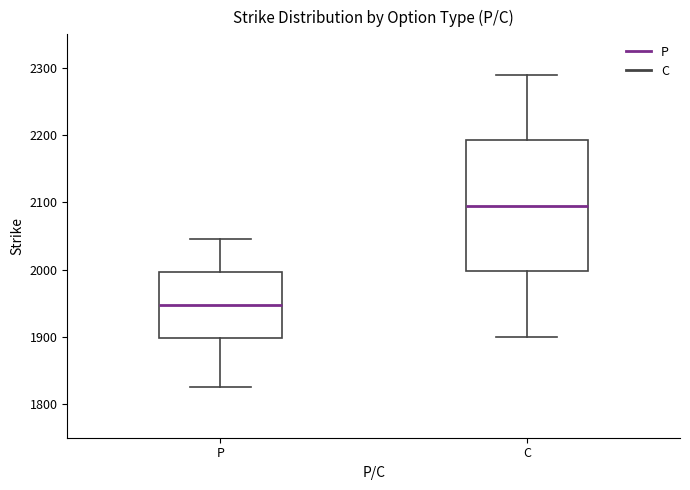

Reading left to right, transcribe this box plot: for each box, give where its median line is, the range the box spans, and where its two whiskers end, as read against the y-axis. The values are not printed on the chart, so give them approximately, as read against the axis.

P: median 1950, box 1900 to 2000, whiskers 1830 to 2050
C: median 2100, box 2000 to 2190, whiskers 1900 to 2290